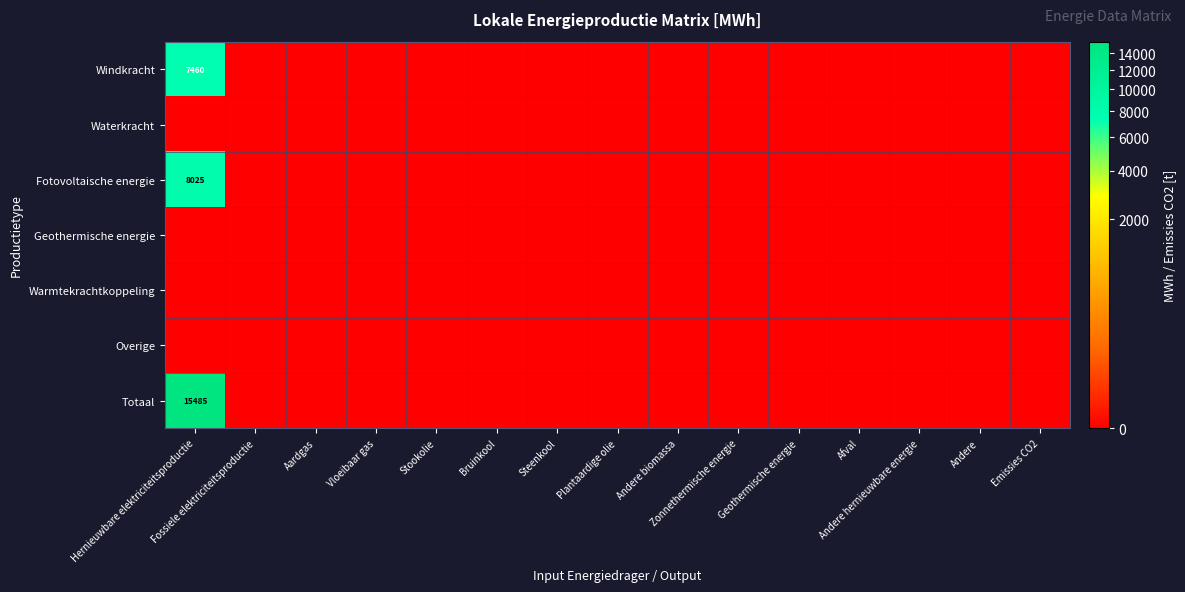

Is the value of Geothermische energie at Afval greater than the value of Waterkracht at Fossiele elektriciteitsproductie?

No